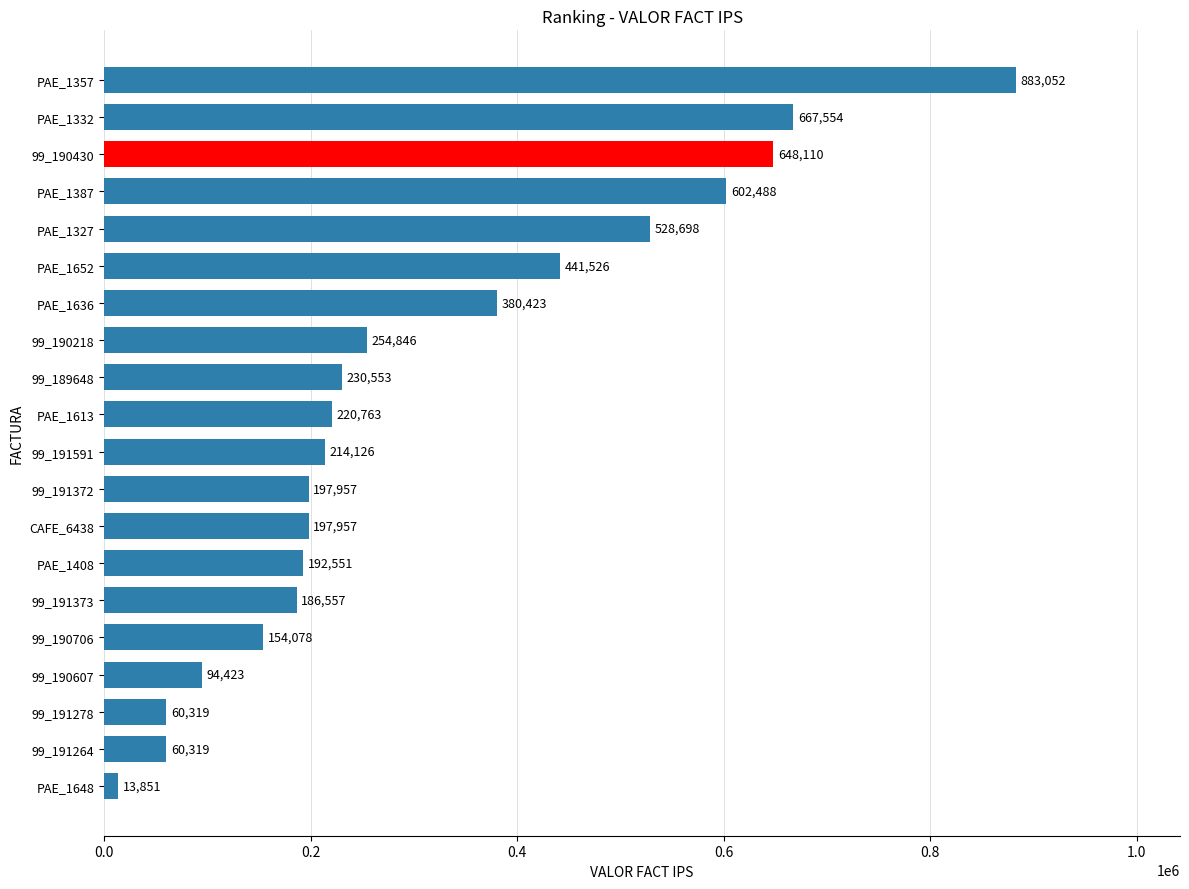

What is the approximate value at PAE_1652, to the nearest 50?

441550